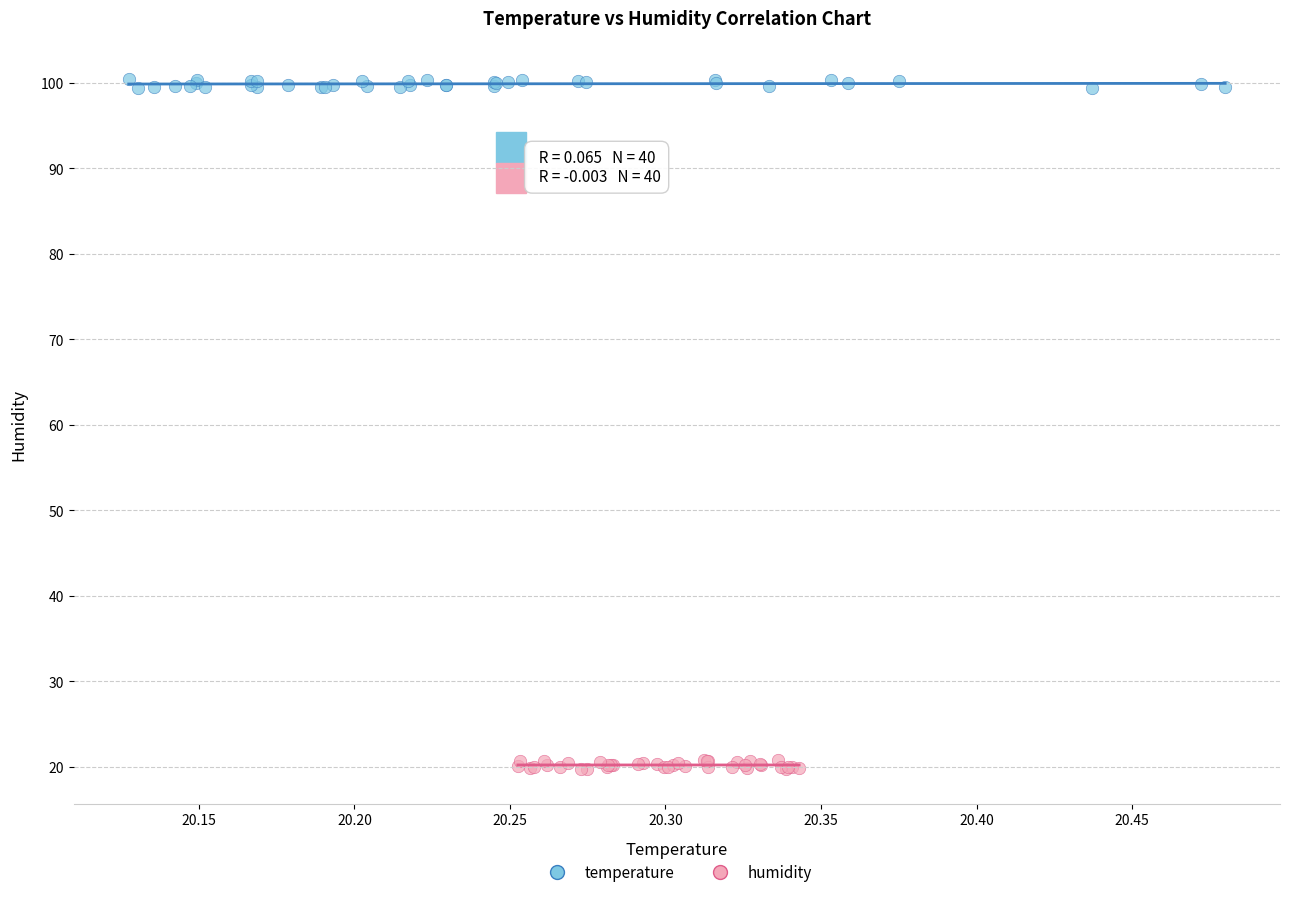

Which series contains the lowest Y value?

humidity